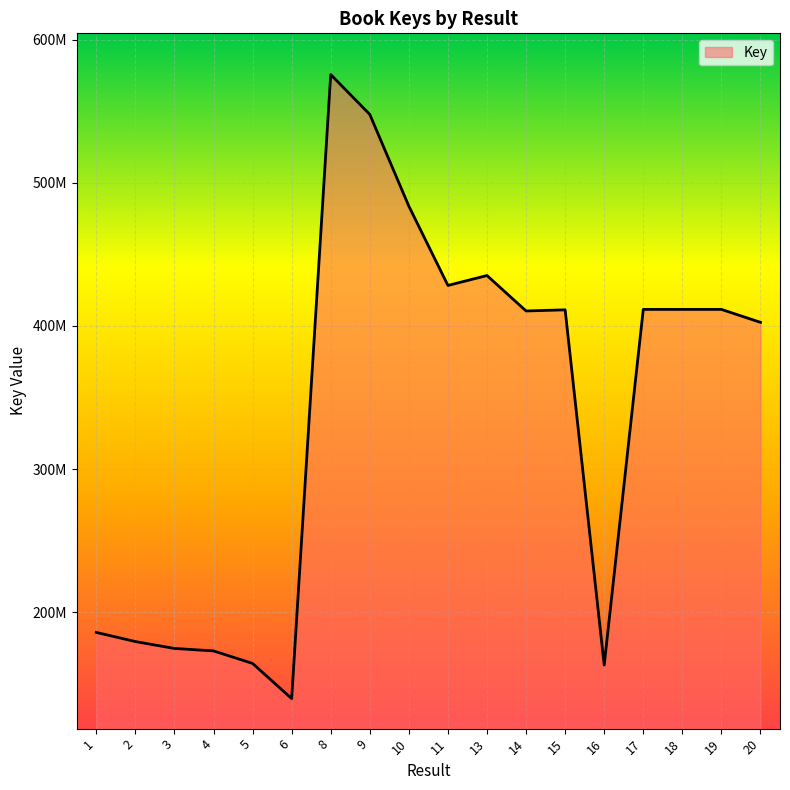

At which category does the data reach its first local peak?

8